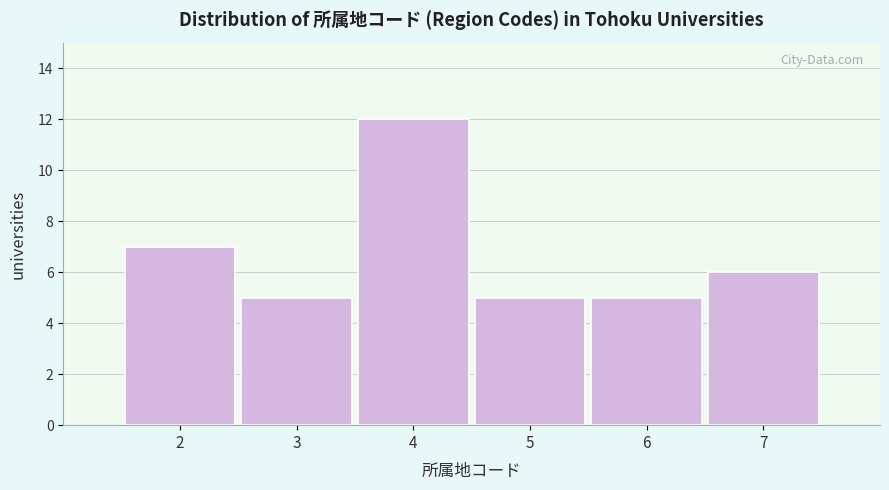

Reading right to left, what are all the values shown in this chart?

6	5	5	12	5	7